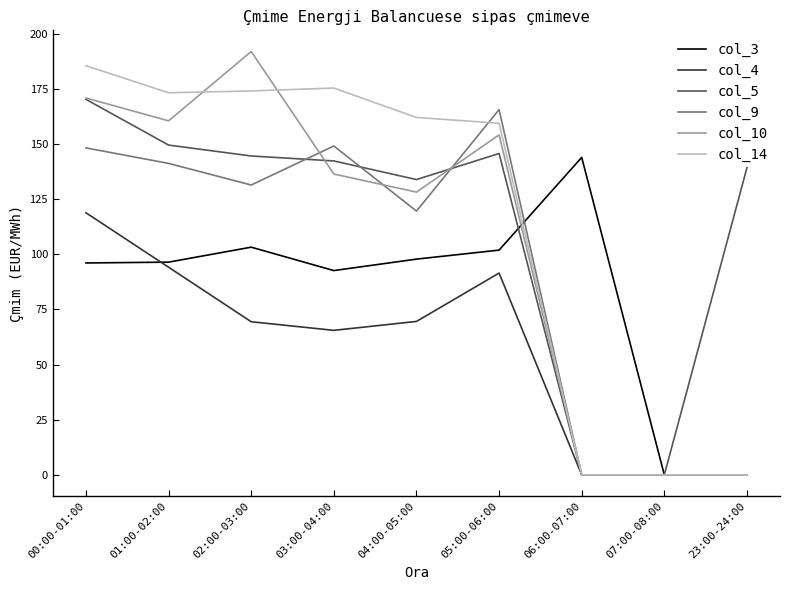

What is the maximum value for col_10?

191.9